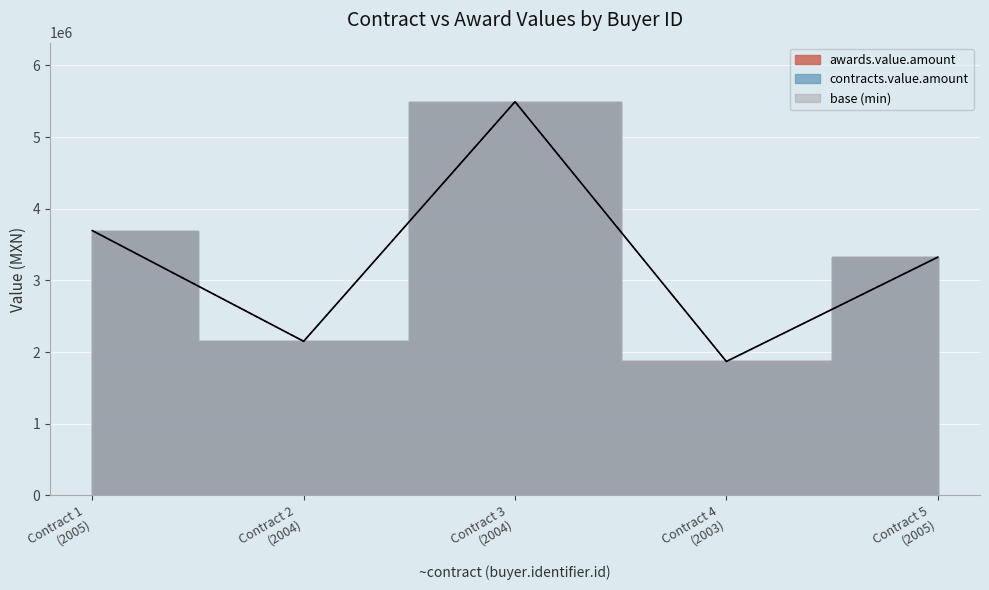

Reading left to right, transcribe all the data shown in this chart.

awards.value.amount: 3695218.2	2150412.6	5493430.0	1868780.0	3324000.0
contracts.value.amount: 3695218.2	2150412.6	5493430.0	1868780.0	3324000.0